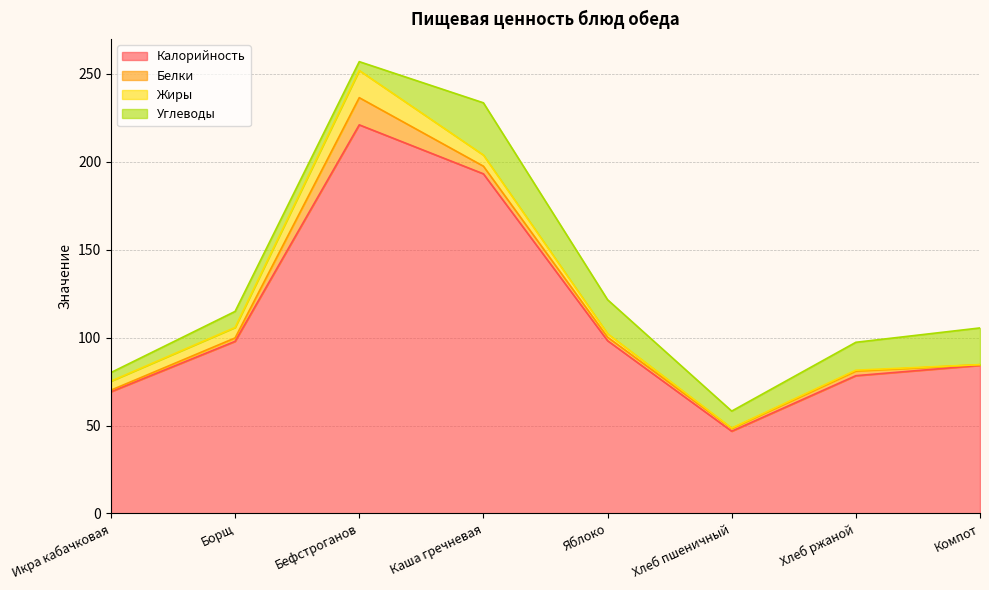

True or false: Жиры and Калорийность intersect in this chart.

False